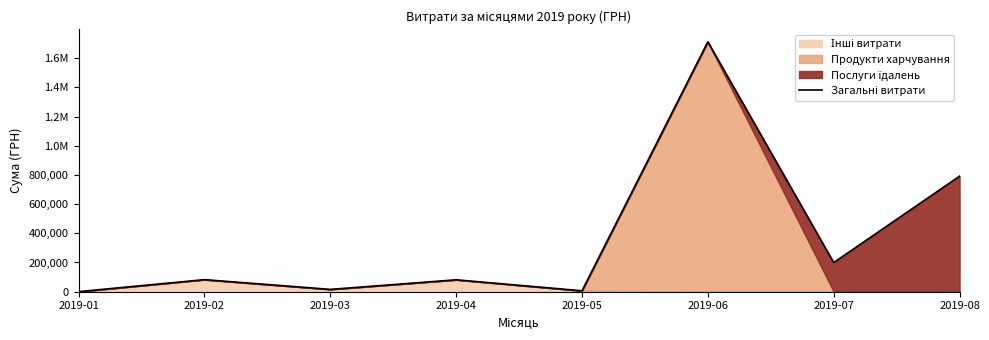

How many data points are less than 82291?

4